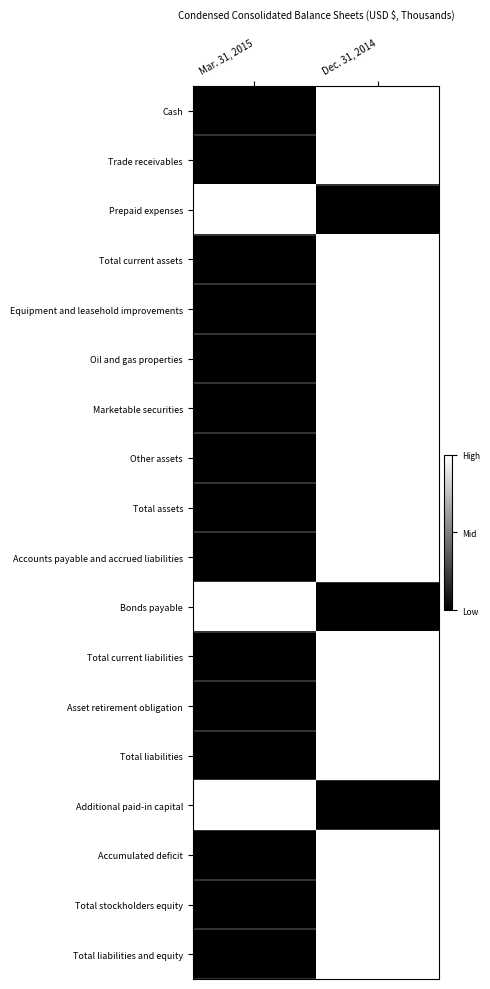

Between Dec. 31, 2014 and Mar. 31, 2015, which is larger?

Dec. 31, 2014